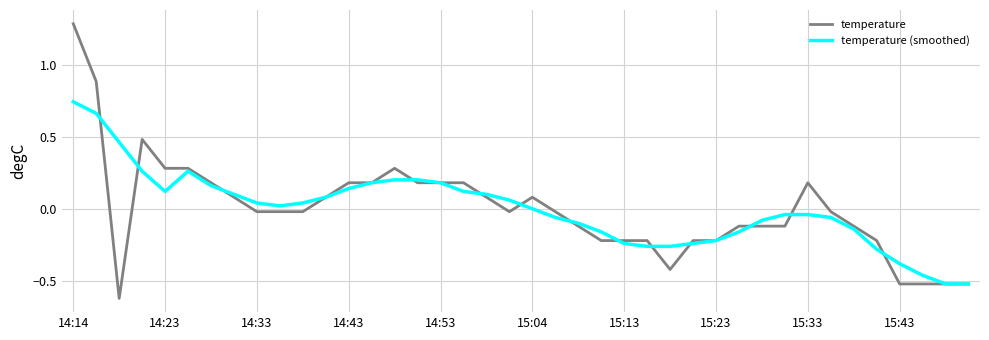

What is the minimum value shown in the chart?

-0.6